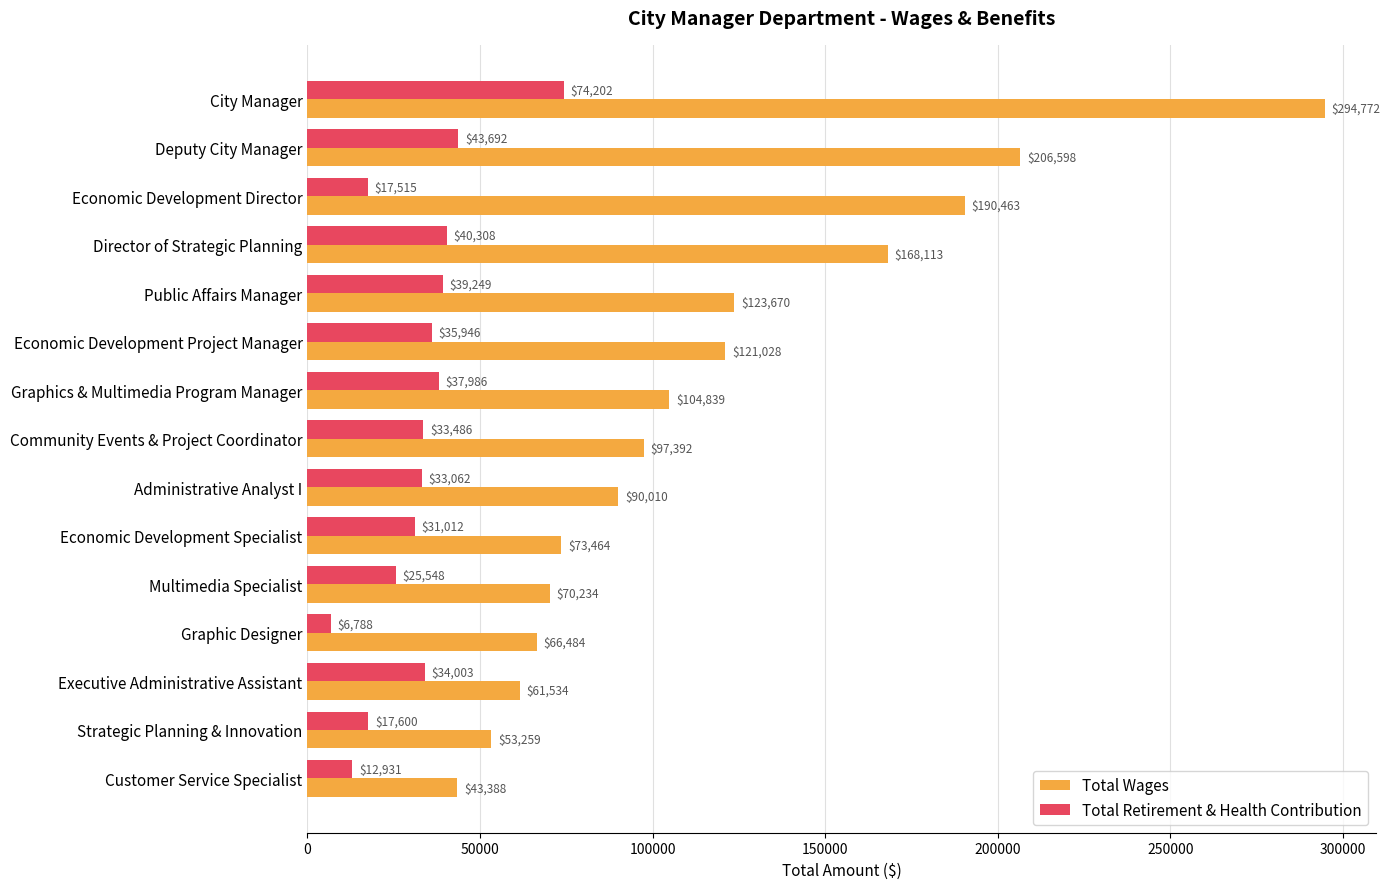

What is the sum of all Total Retirement & Health Contribution values?

483328